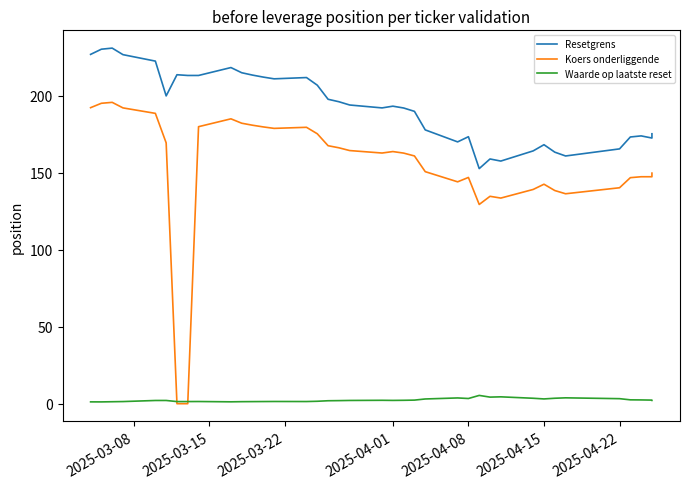

What is the average value of the Waarde op laatste reset series?

2.3